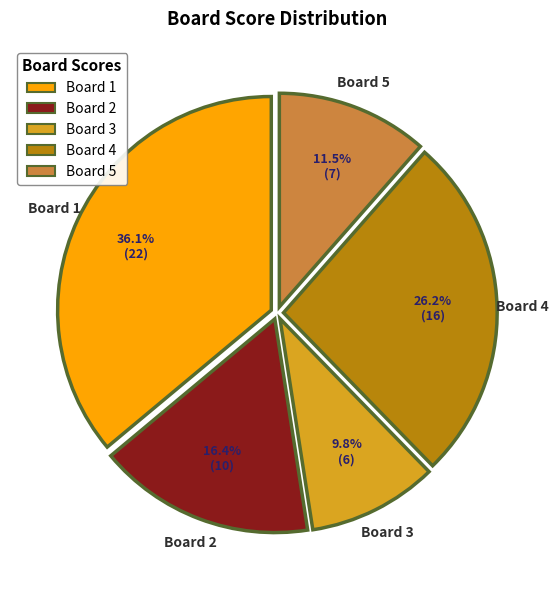

What is the smallest slice in the pie chart?

Board 3